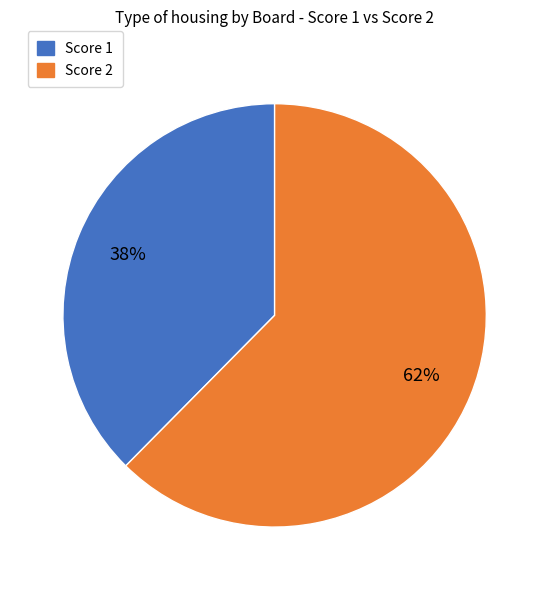

Does any single category account for the majority?

Yes